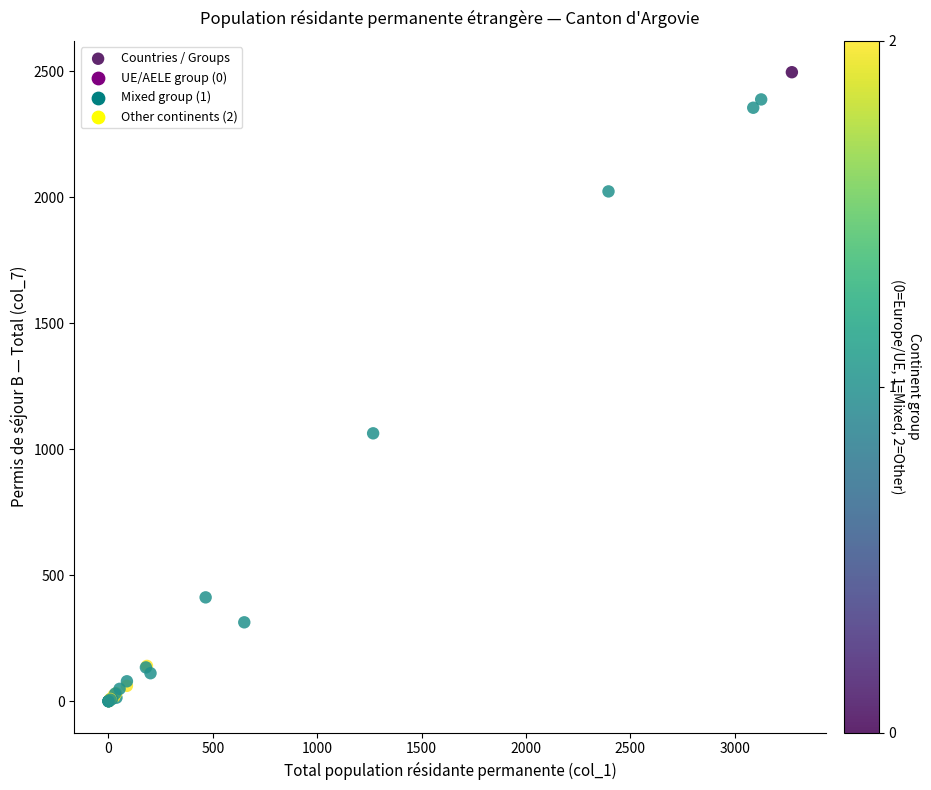

What Y value in the scatter plot is closest to 1249?

1064